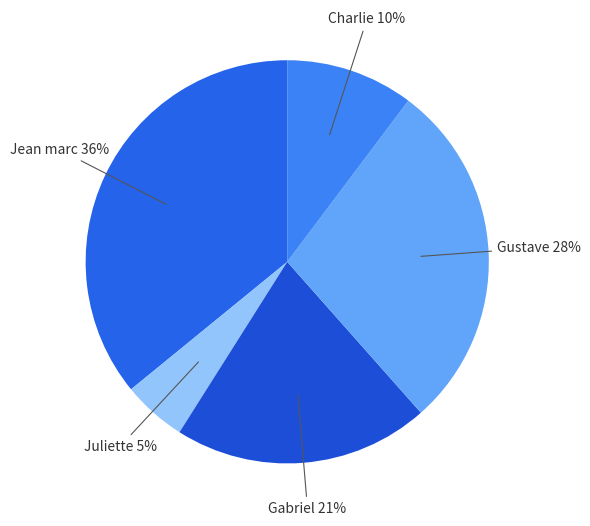

Is Gabriel the majority of the pie?

No